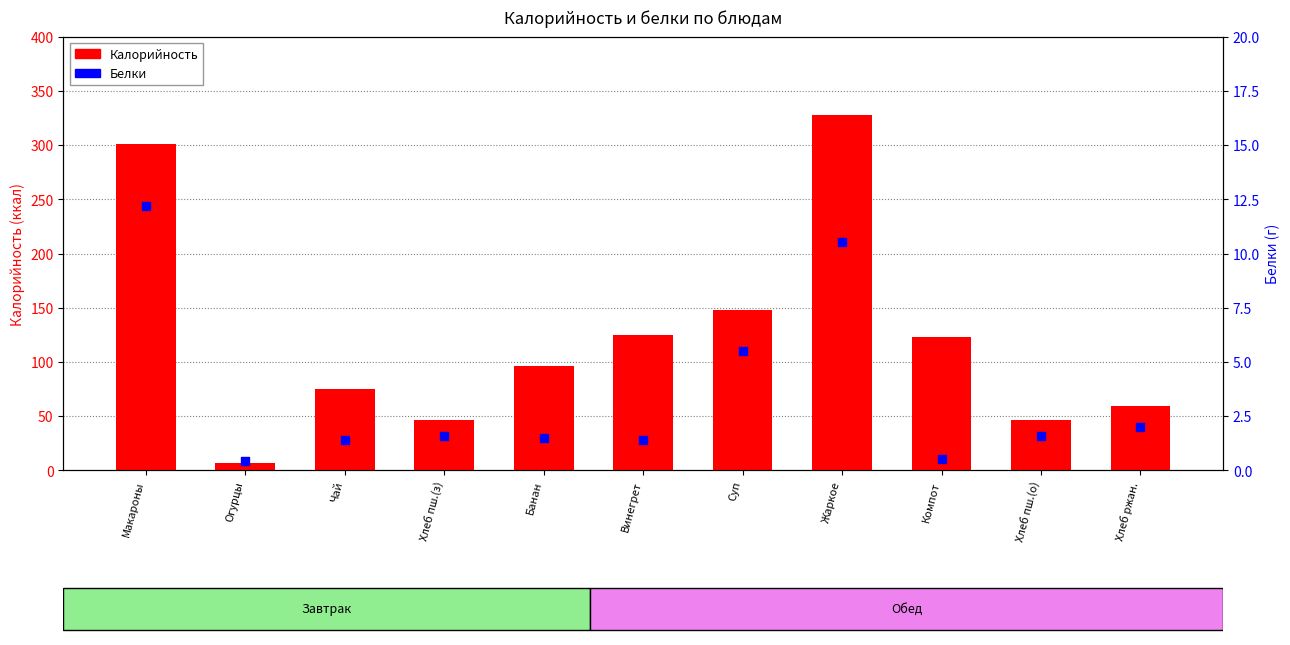

Which series has the largest total across all categories?

Калорийность